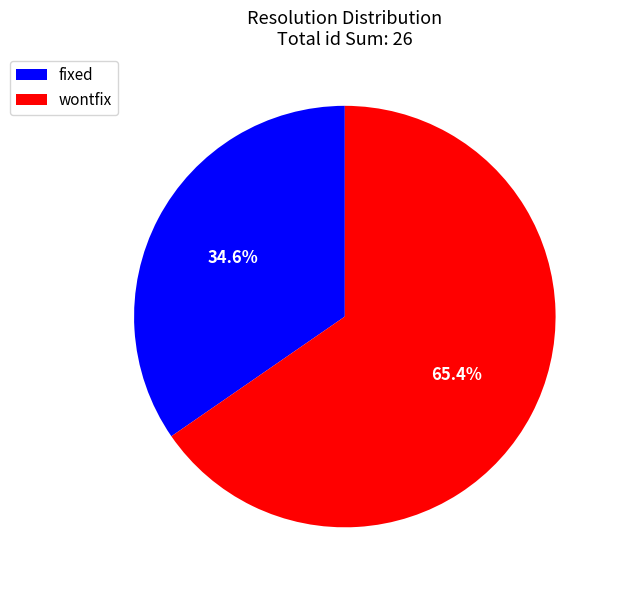

Approximately how many times larger is the value at fixed compared to wontfix?

0.5